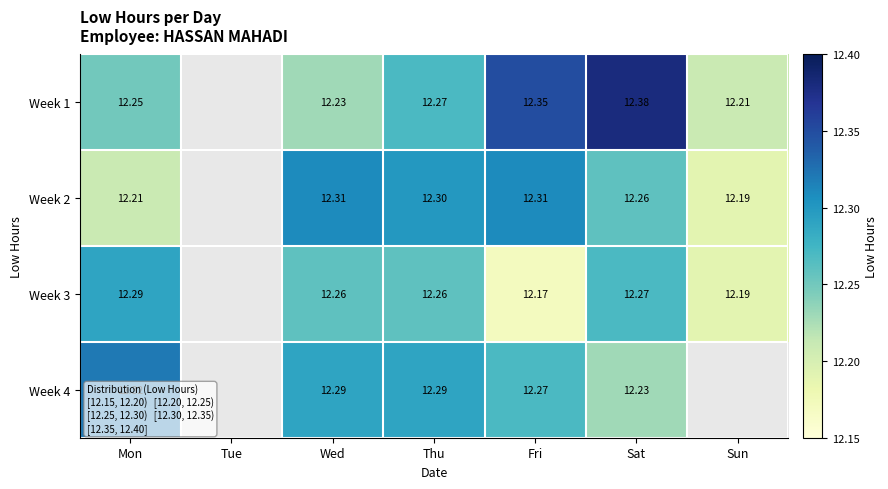

Which has a higher value, Fri or Mon?

Fri